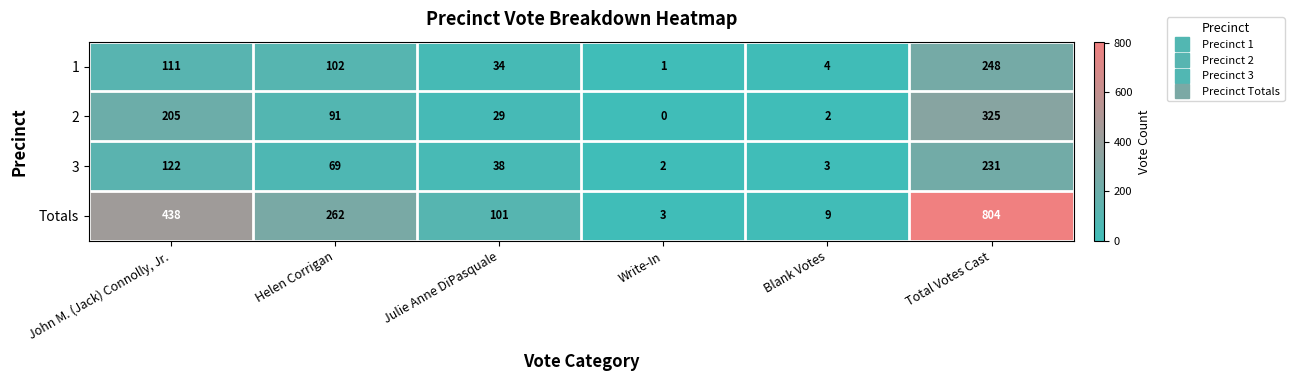

What is the sum of all 1 values?

500